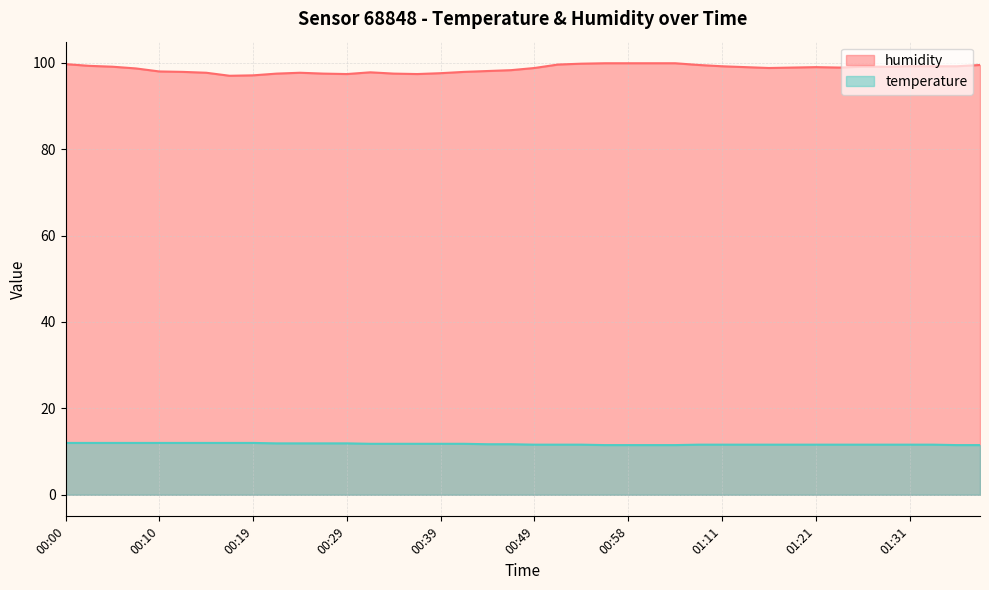

Which series changed the most between 00:24 and 01:26?

humidity